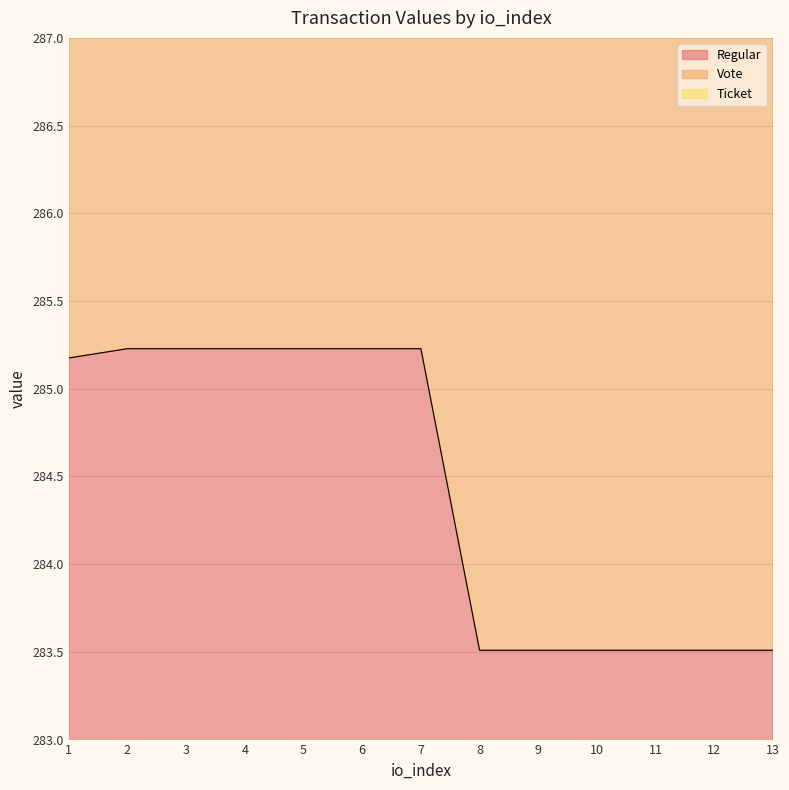

How many lines are shown in the chart?

2